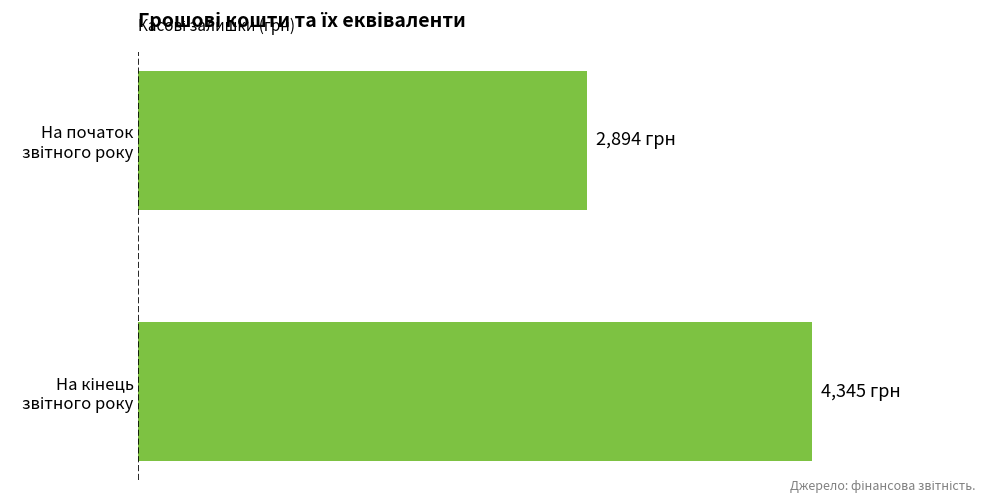

Does the chart contain any negative values?

No